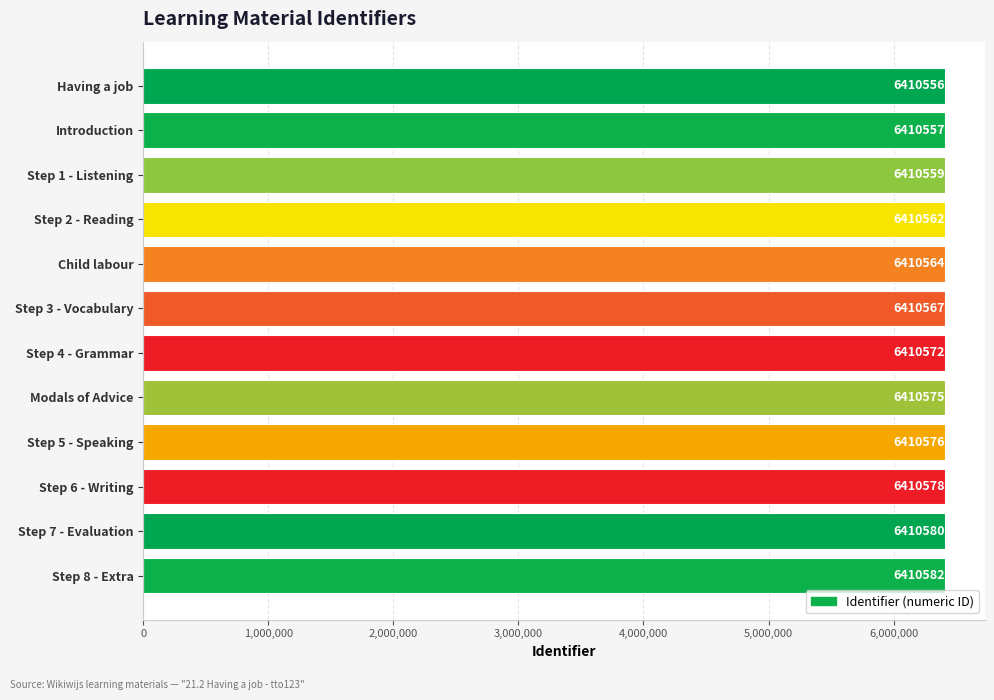

What is the sum of the values at Step 2 - Reading and Step 6 - Writing?

12821140